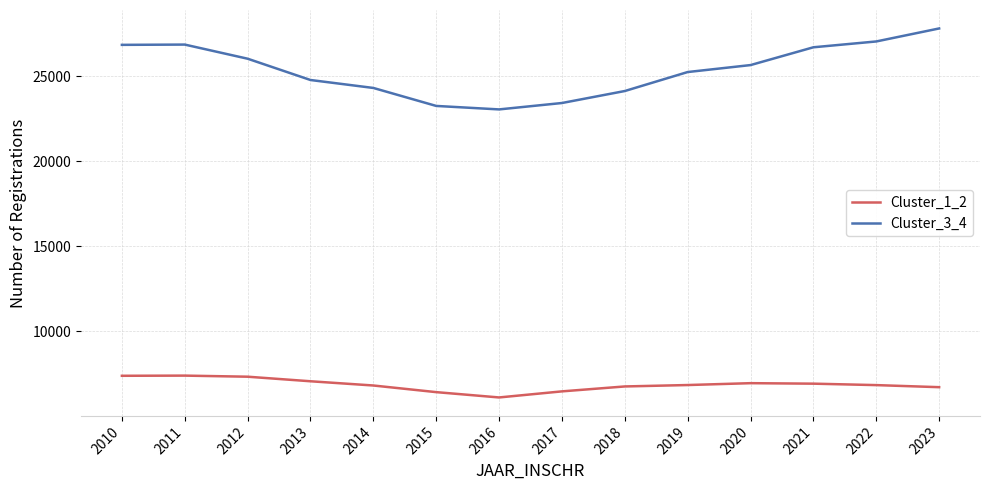

Is the value of Cluster_1_2 at 2010 greater than the value of Cluster_3_4 at 2023?

No